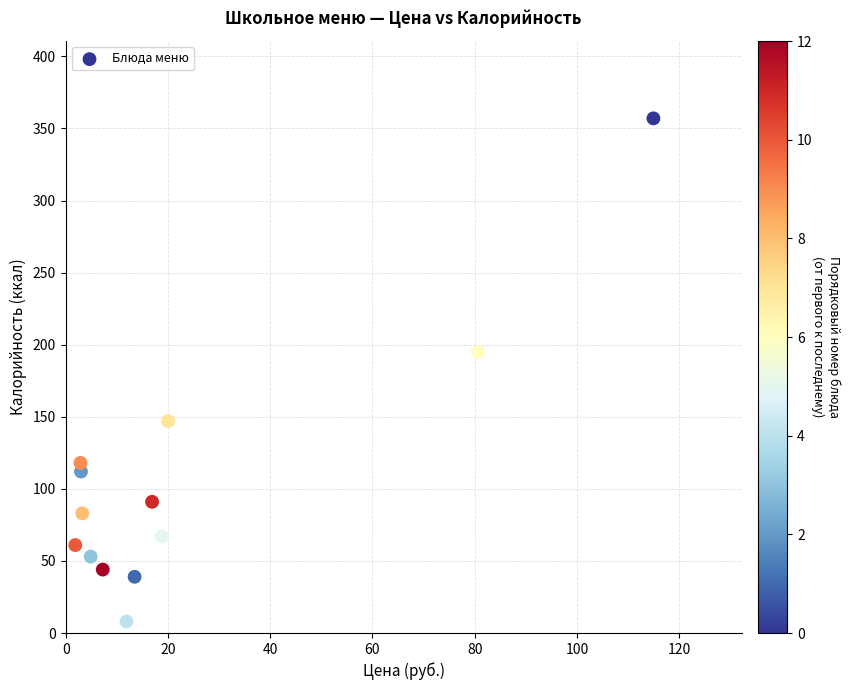

What Y value in the scatter plot is closest to 182?

195